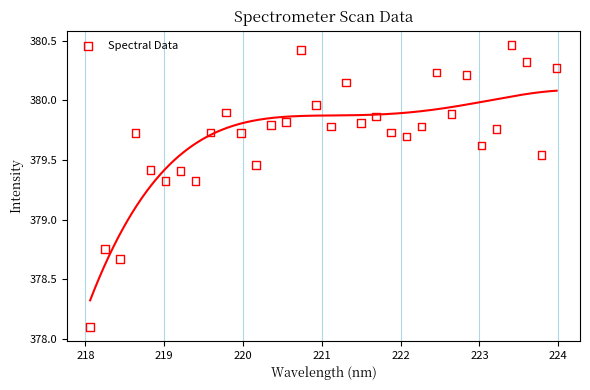

What is the range of Y values (max minus min)?

2.4